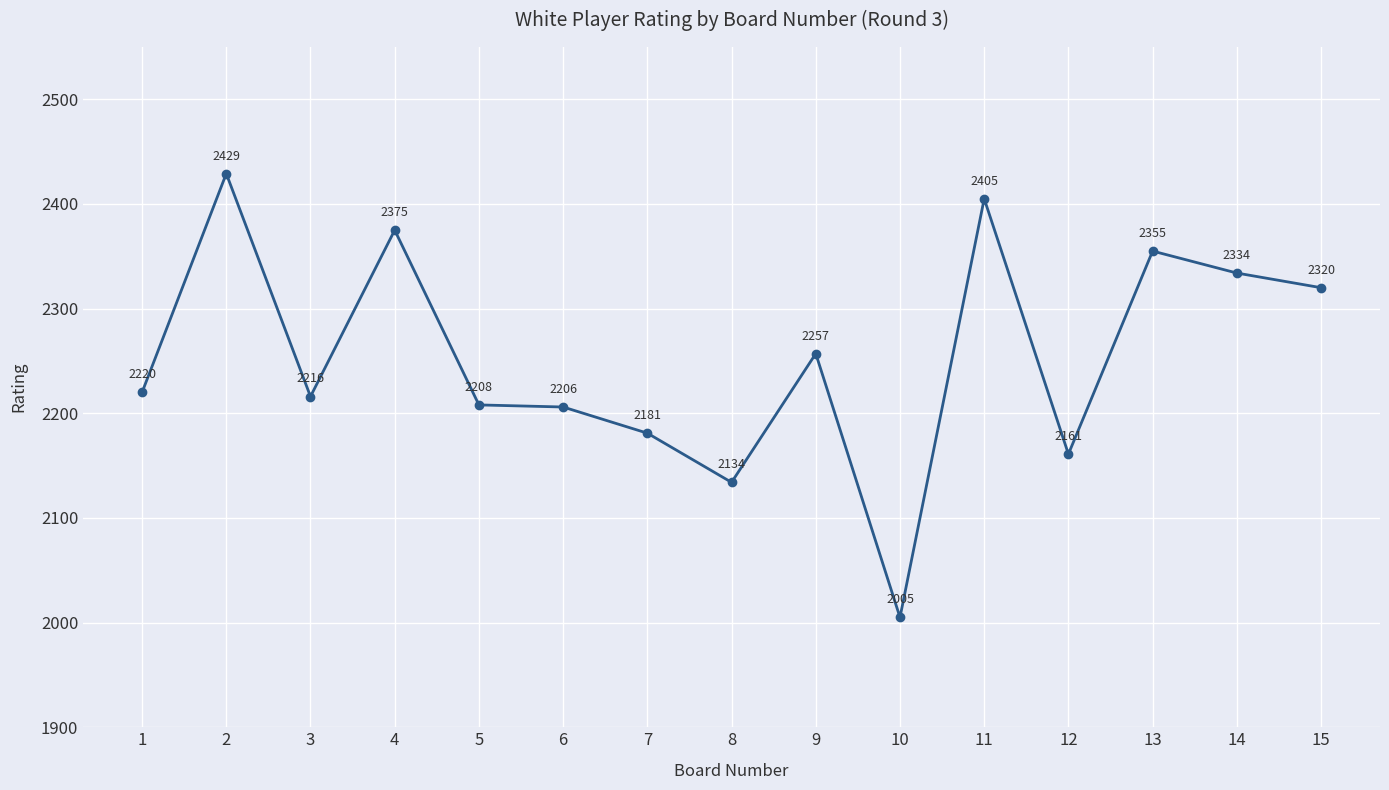

What is the minimum value shown in the chart?

2005